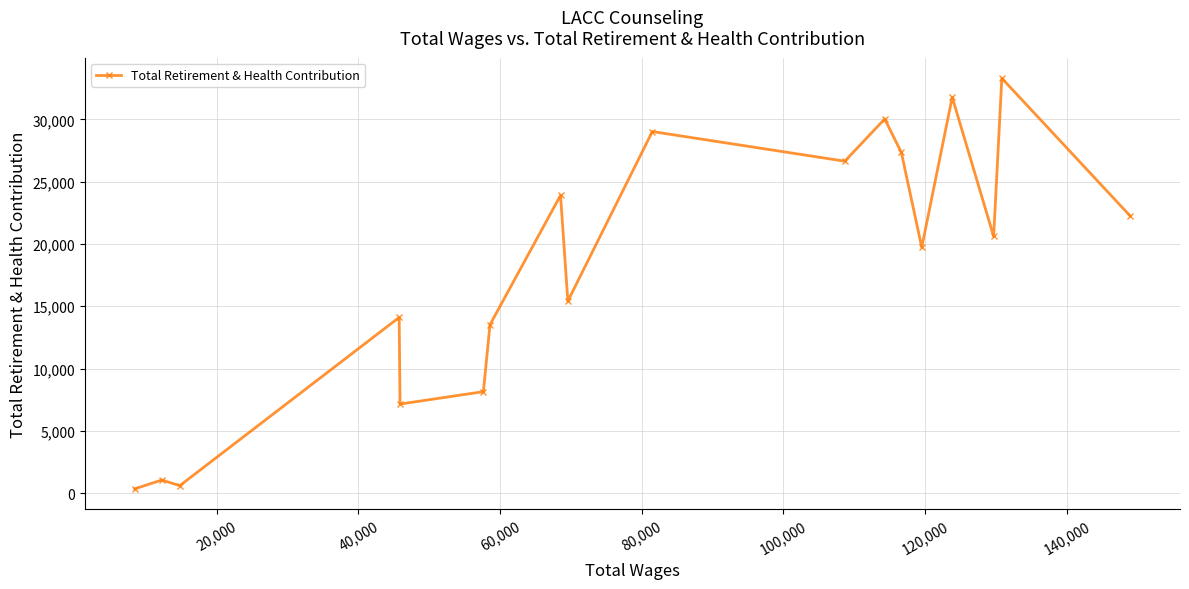

What is the difference between the maximum and minimum values?

32952